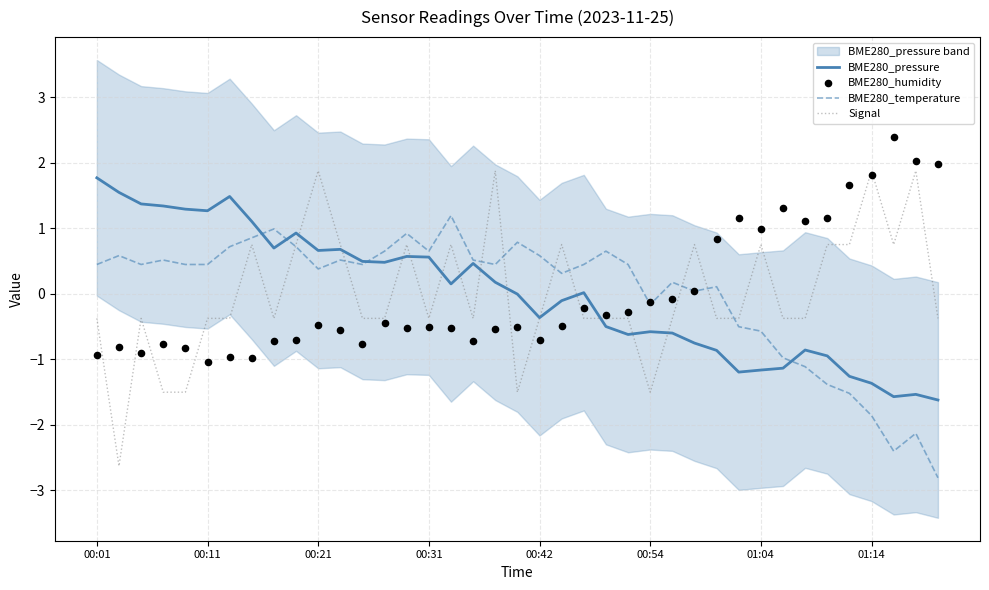

Which series reaches the minimum Y coordinate?

BME280_temperature